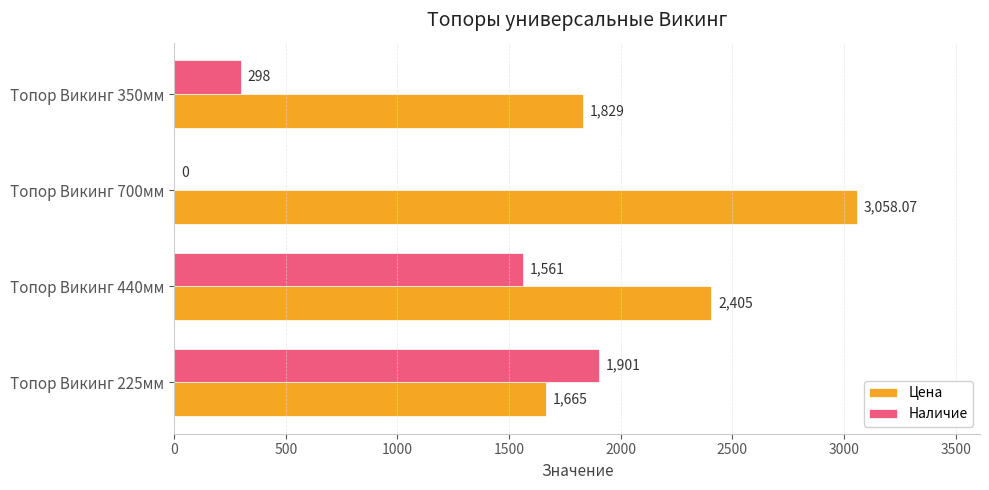

At which label does Цена reach its peak?

Топор Викинг 700мм